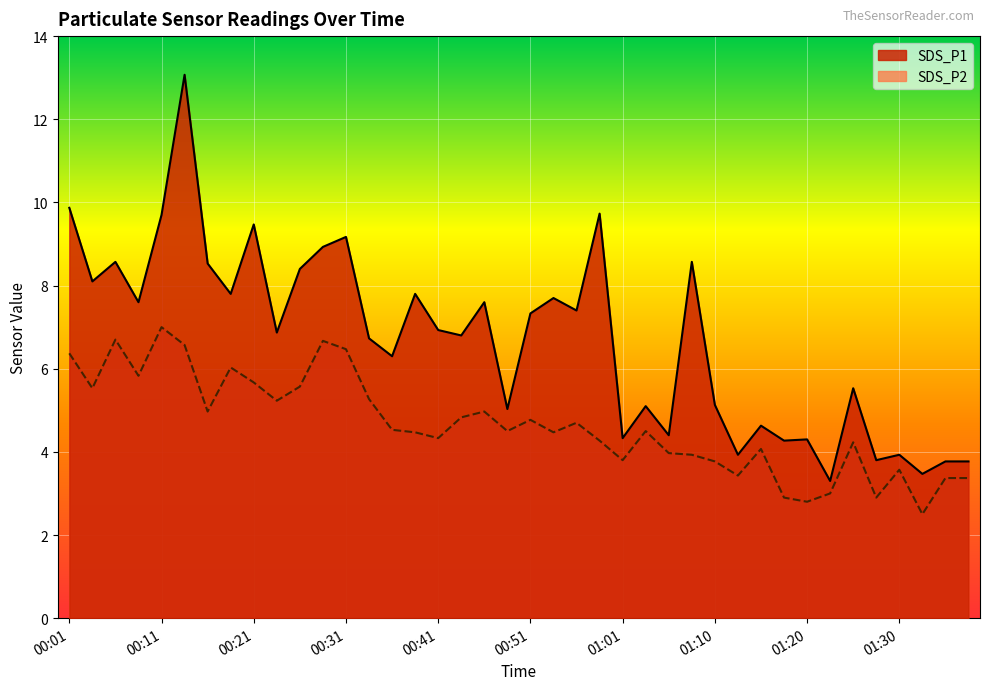

Does the chart display data point markers on the line(s)?

No